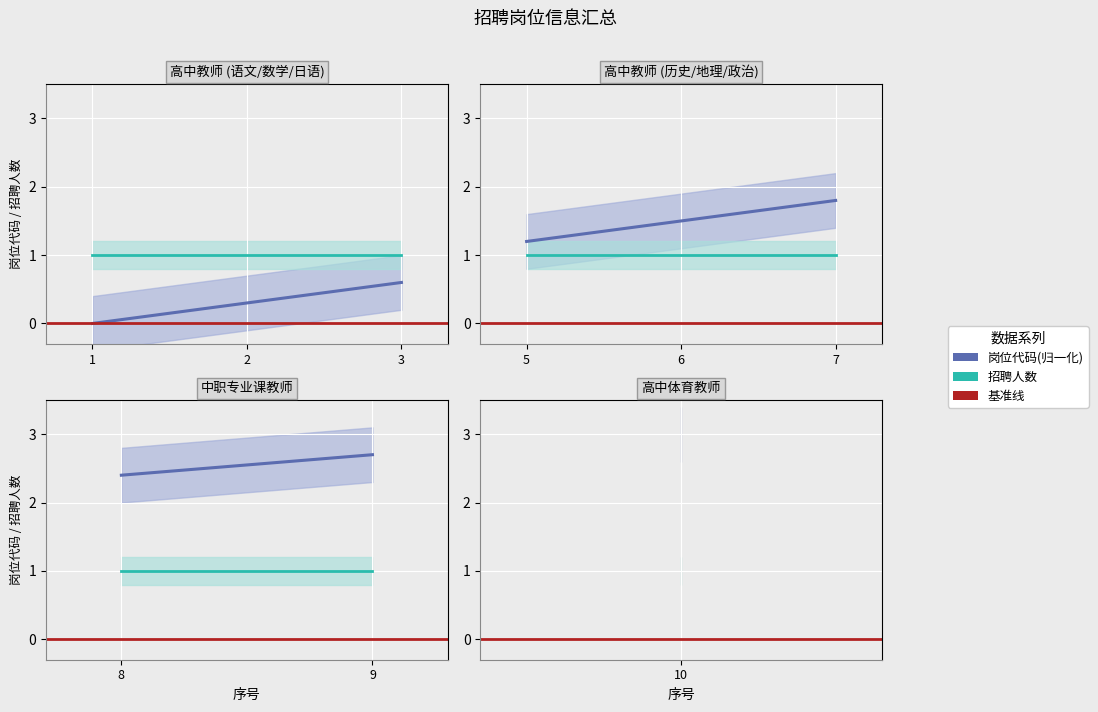

True or false: 招聘人数 has a value of 1.7 at 2.

False